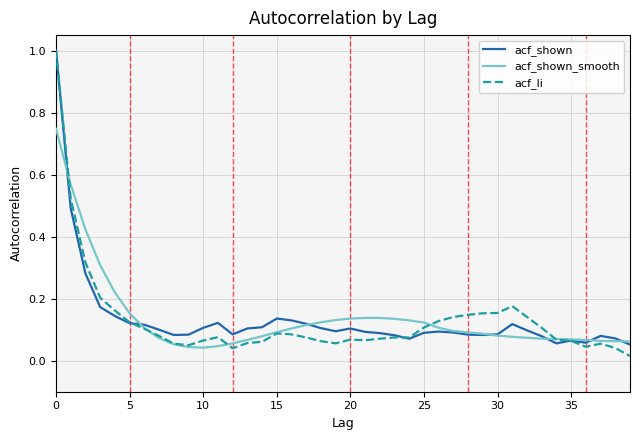

What is the maximum value shown in the chart?

1.0